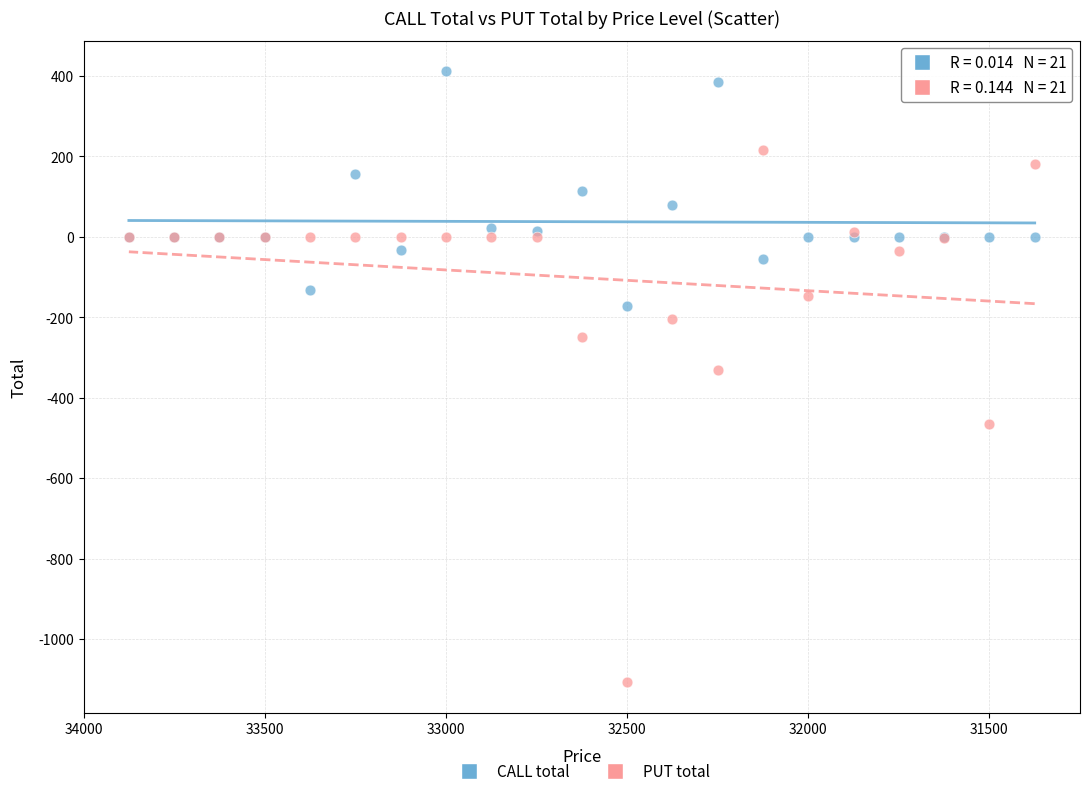

Which series reaches the maximum Y coordinate?

CALL total